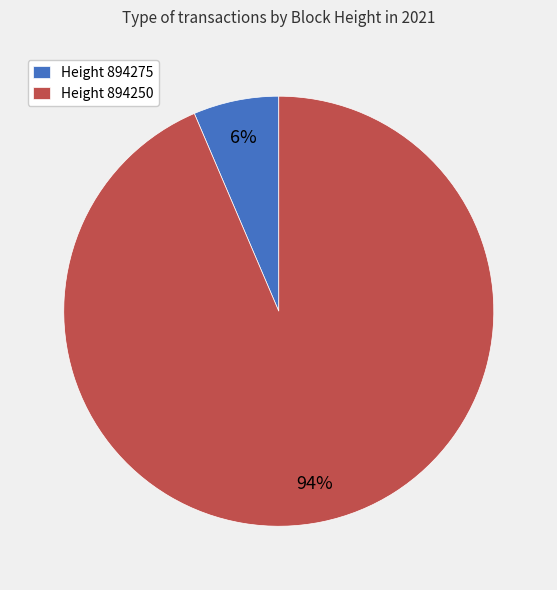

What is the largest slice in the pie chart?

Height 894250